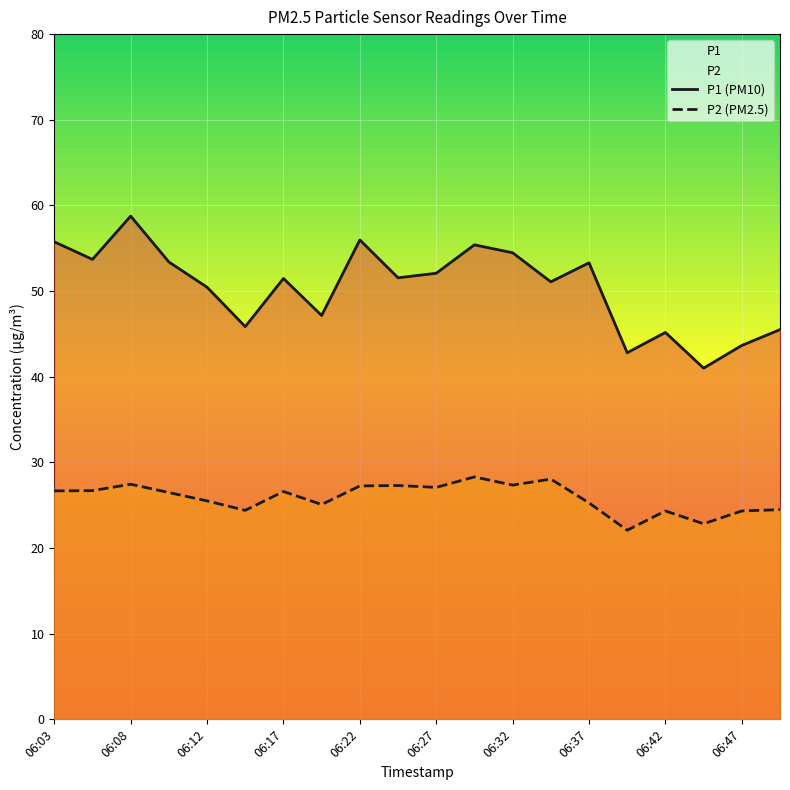

What is the difference between the second highest and minimum values in the P2 (PM2.5) series?

6.0